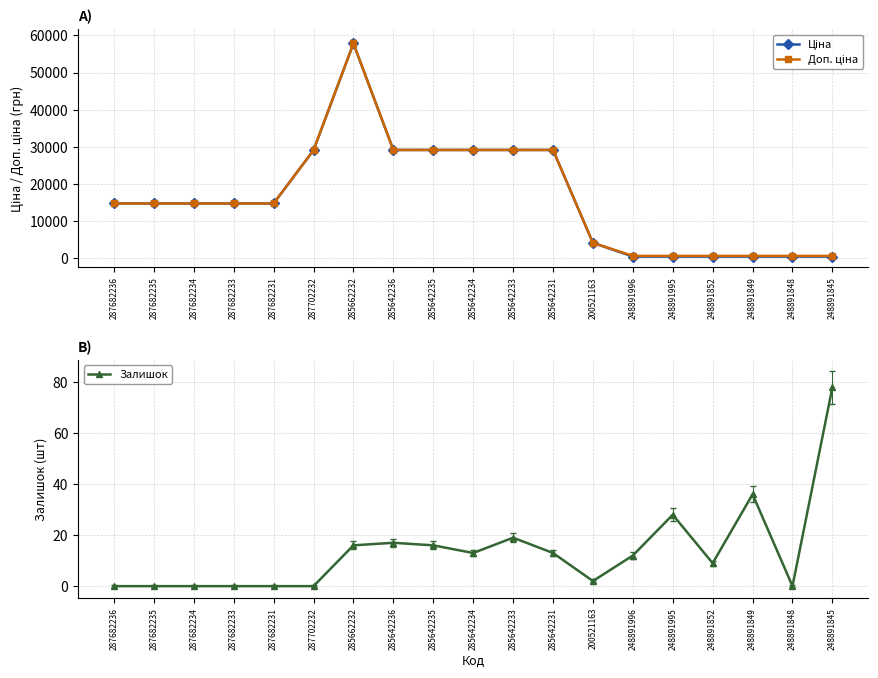

At which label does Доп. ціна reach its minimum?

248891996